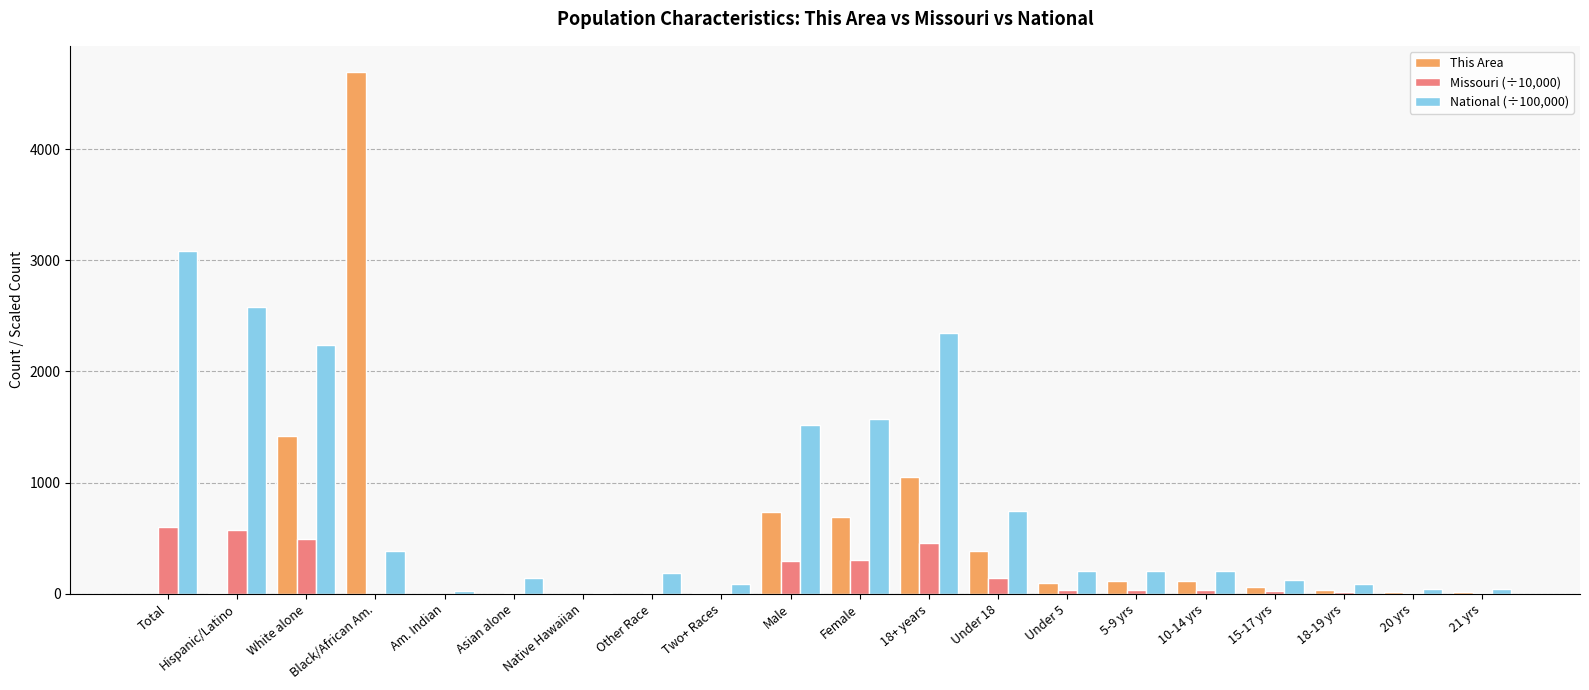

The value of This Area at Female is 1198.5. True or false?

False